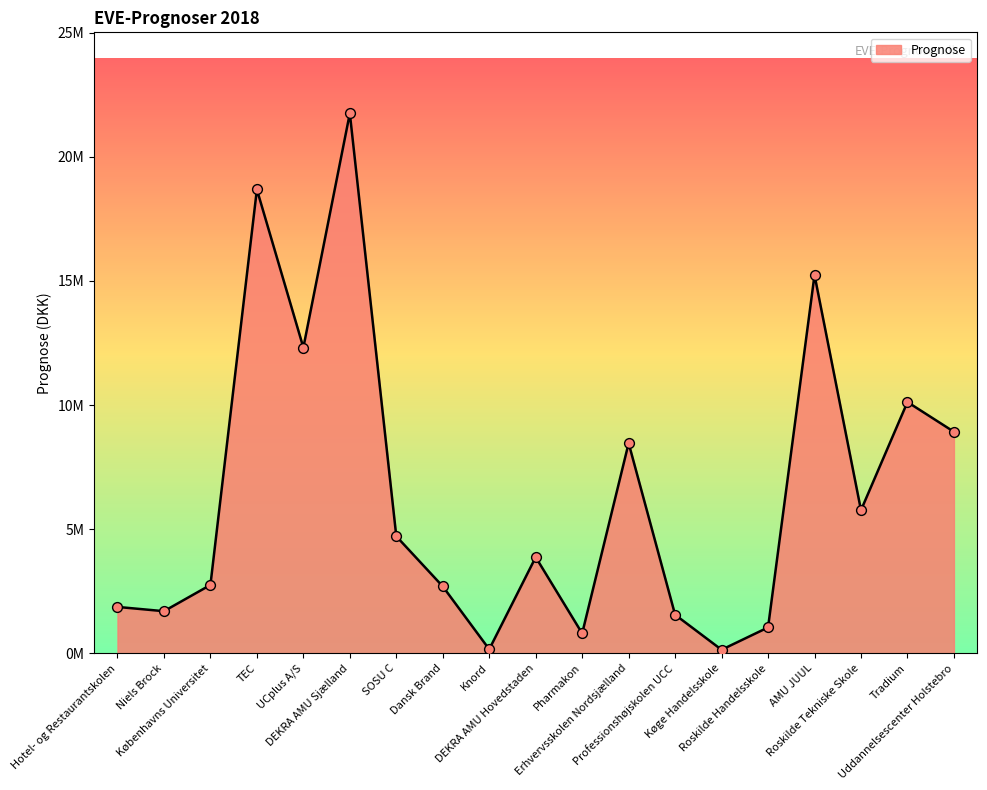

Is this an area chart (filled region under the line)?

Yes